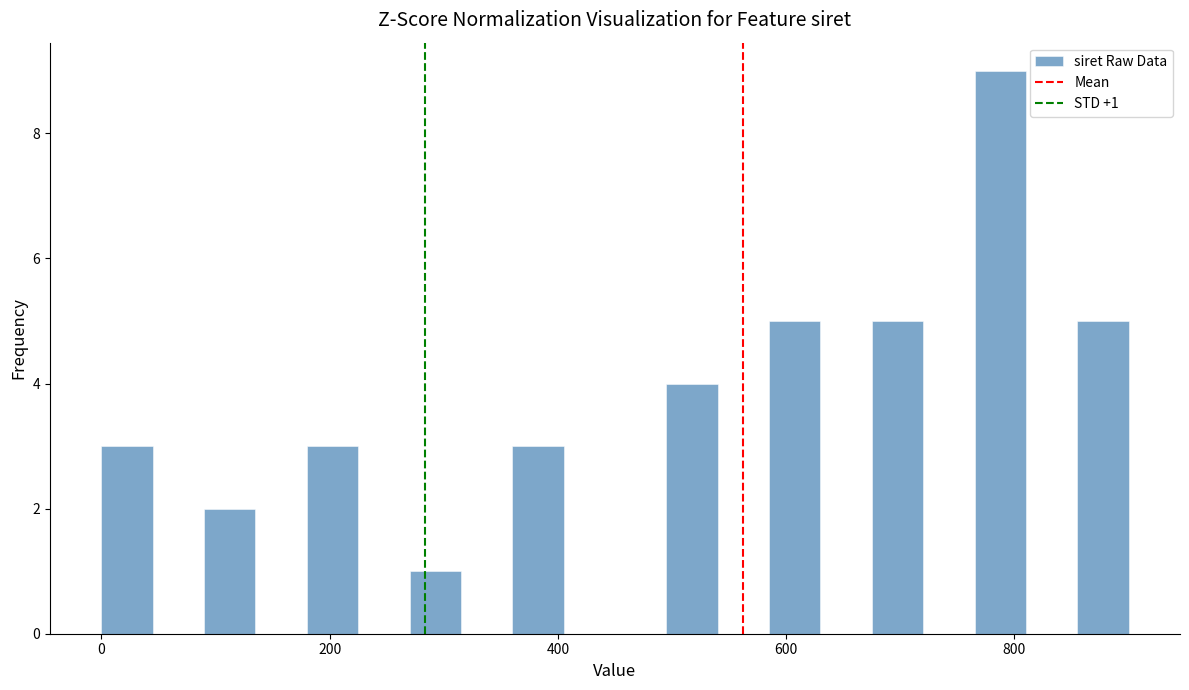

Around what value on the x-axis is the tallest bar? Give the approximate position of its centre, as read against the axis.

780